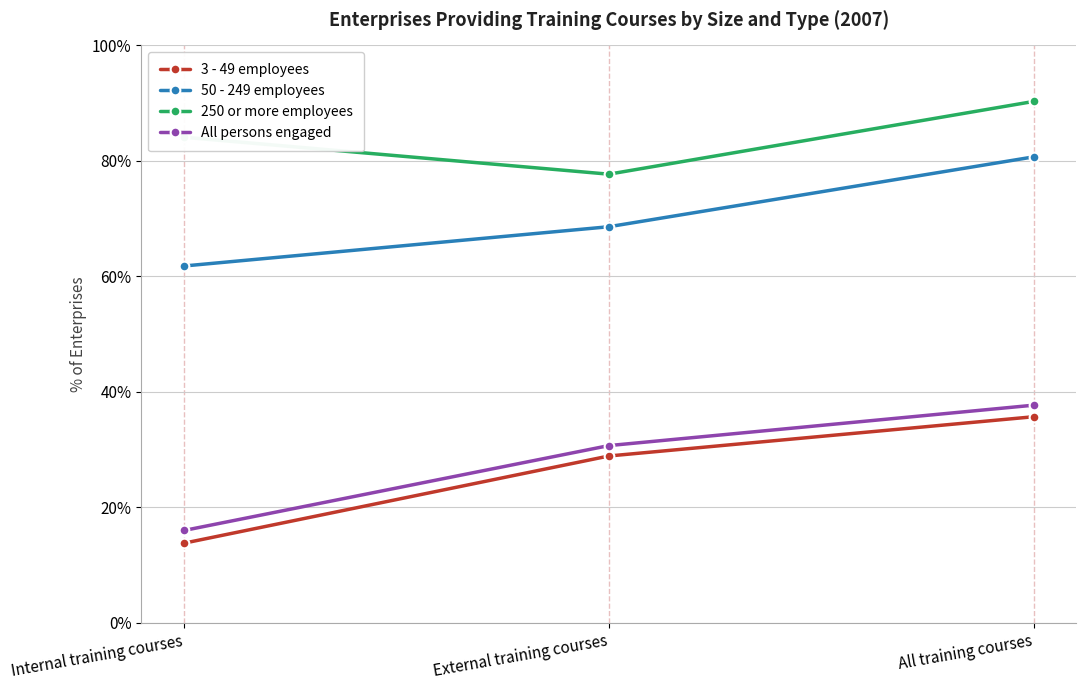

What value does the 3 - 49 employees series have at External training courses?

28.9